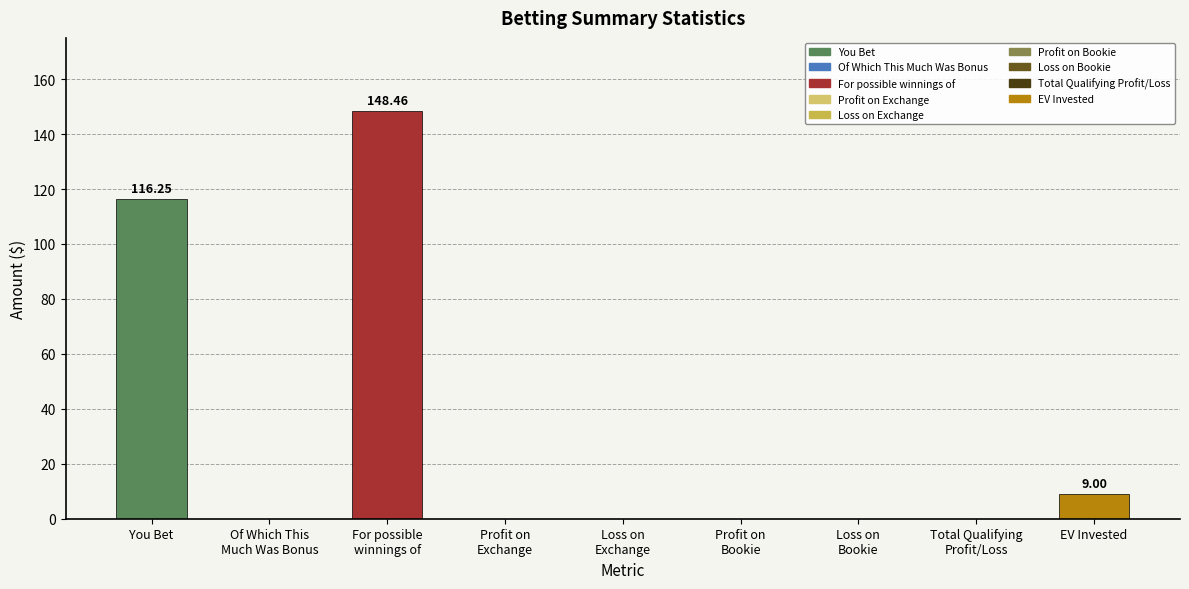

At which label is the value closest to 74?

You Bet